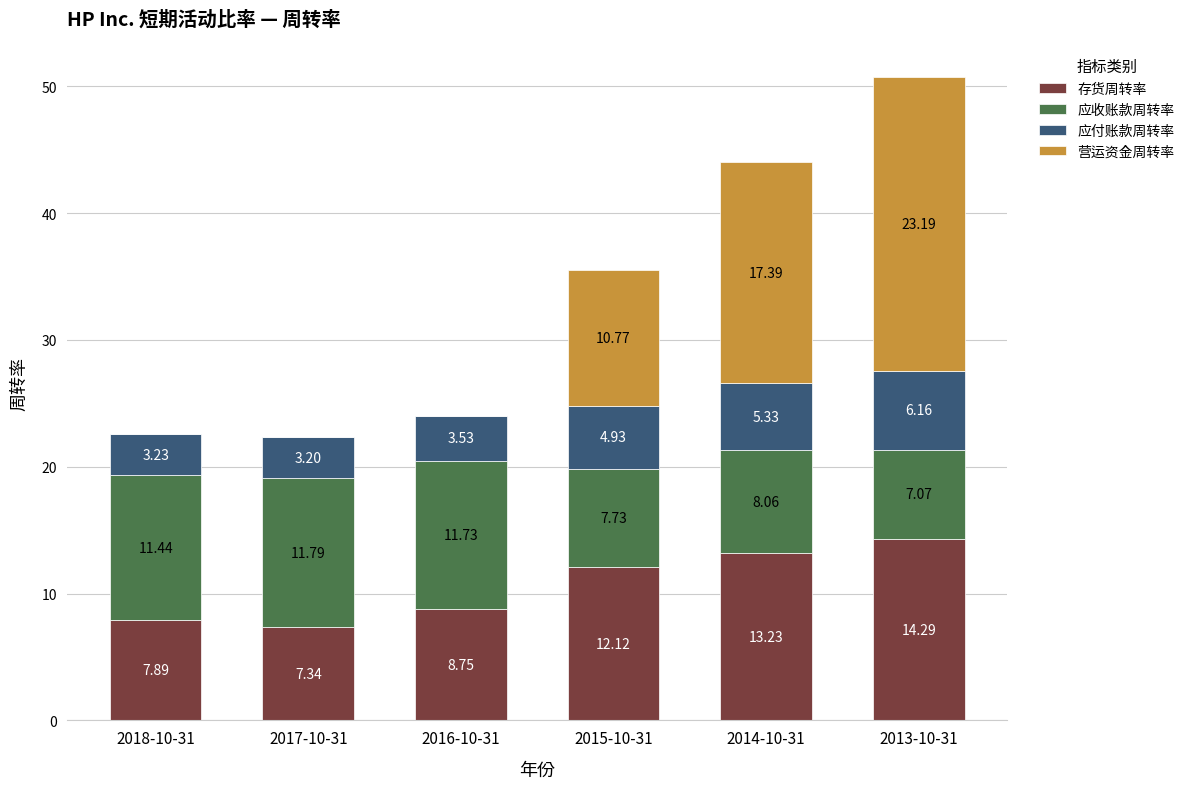

At which category is the sum across all series the highest?

2013-10-31